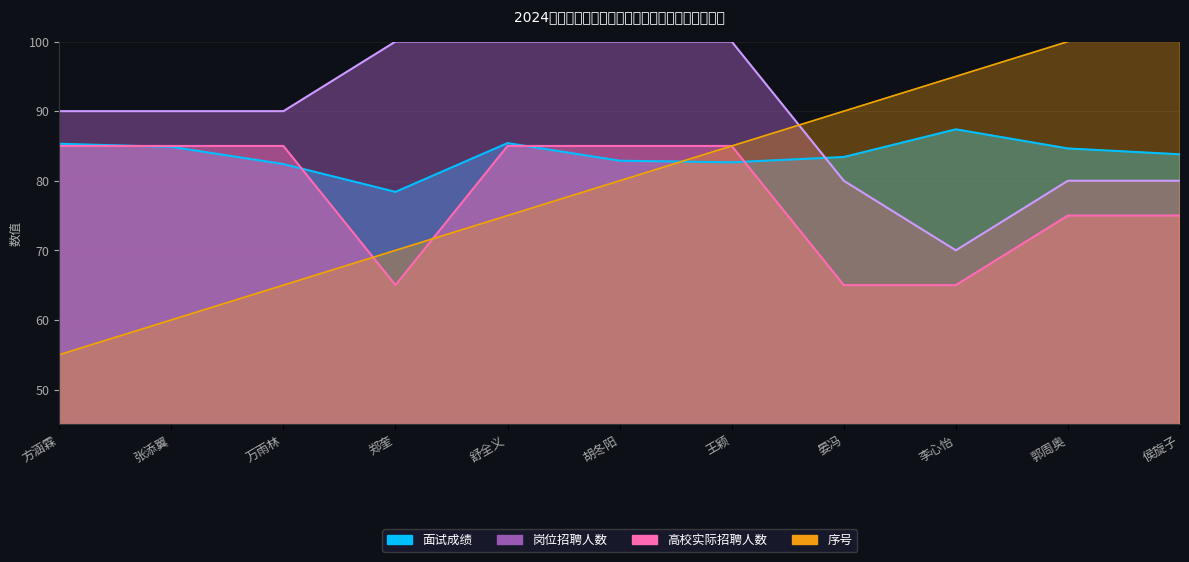

Rank the series by their maximum value, from highest to lowest.

序号, 岗位招聘人数, 面试成绩, 高校实际招聘人数